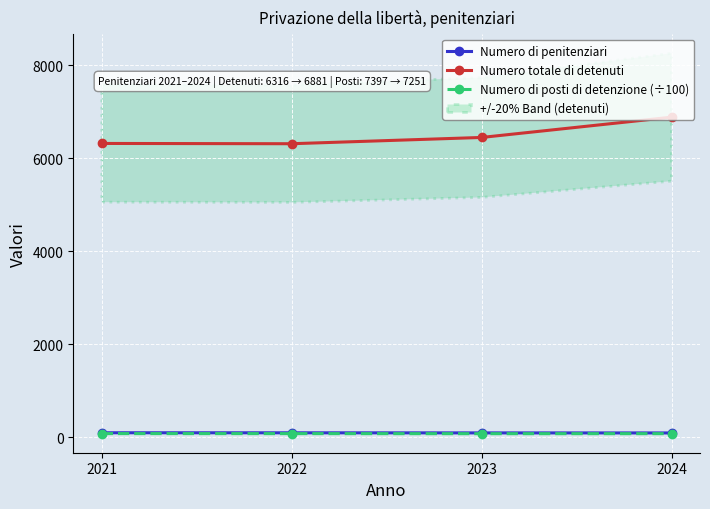

Rank the series by their maximum value, from highest to lowest.

Numero totale di detenuti, Numero di penitenziari, Numero di posti di detenzione (÷100)